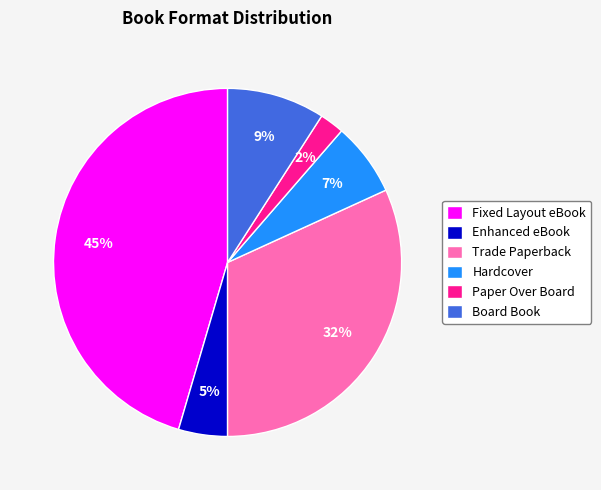

Is it true that Board Book is 9% of the pie?

True